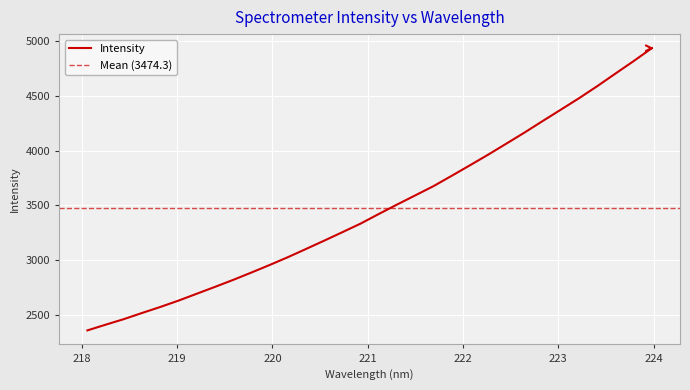

What is the difference between the second highest and second lowest values?

2408.6